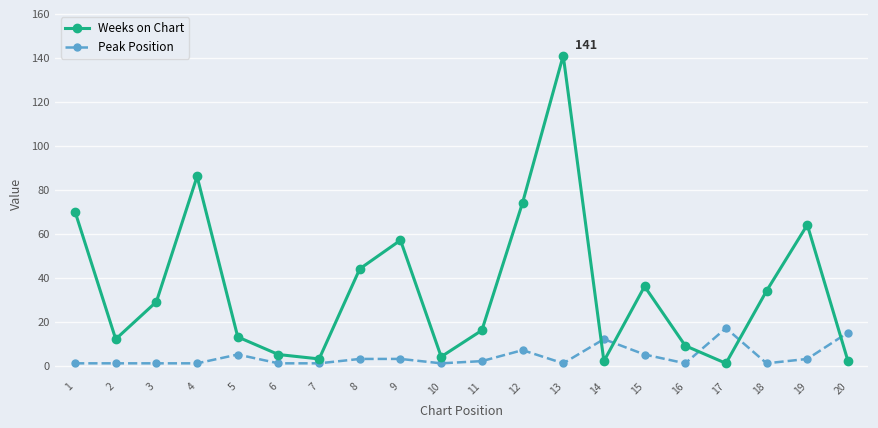

True or false: Weeks on Chart and Peak Position cross at least once.

True